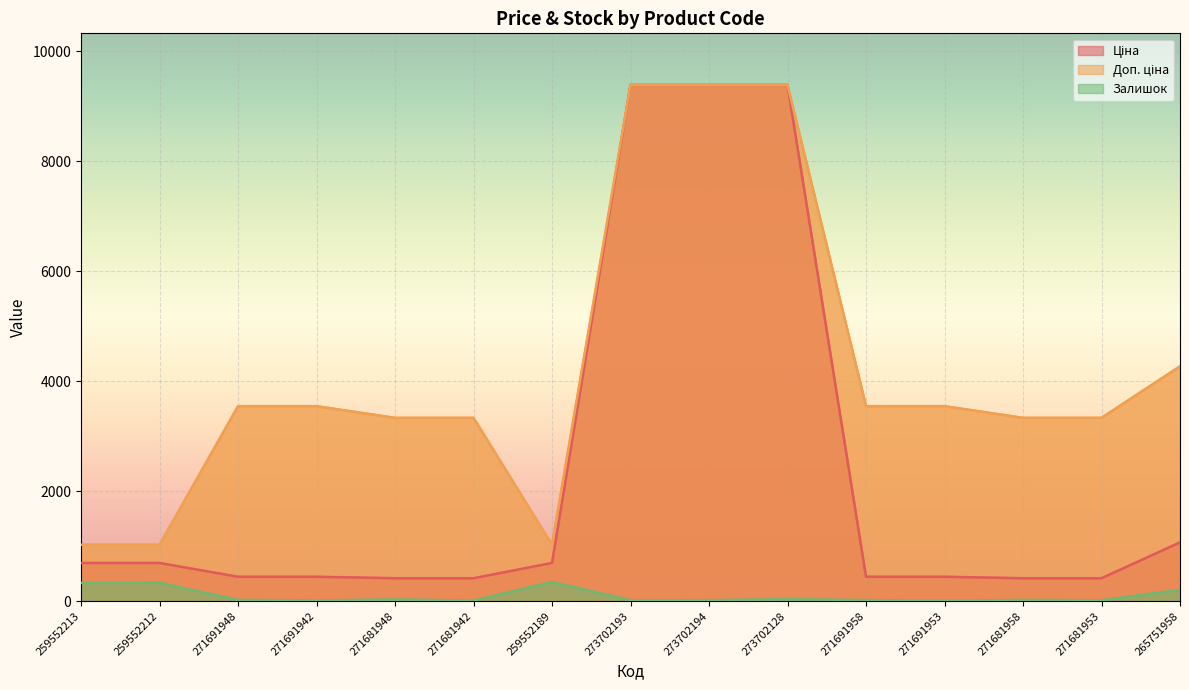

In Залишок, how many points are higher than both neighbors (excluding endpoints)?

5